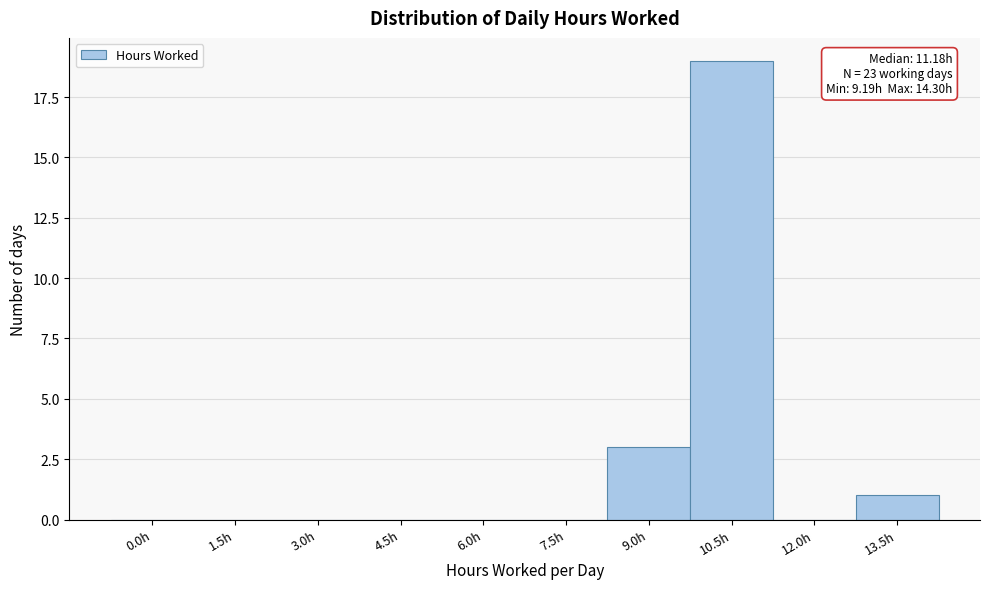

Reading left to right, extract all data points from this chart.

0.0h=0	1.5h=0	3.0h=0	4.5h=0	6.0h=0	7.5h=0	9.0h=3	10.5h=19	12.0h=0	13.5h=1